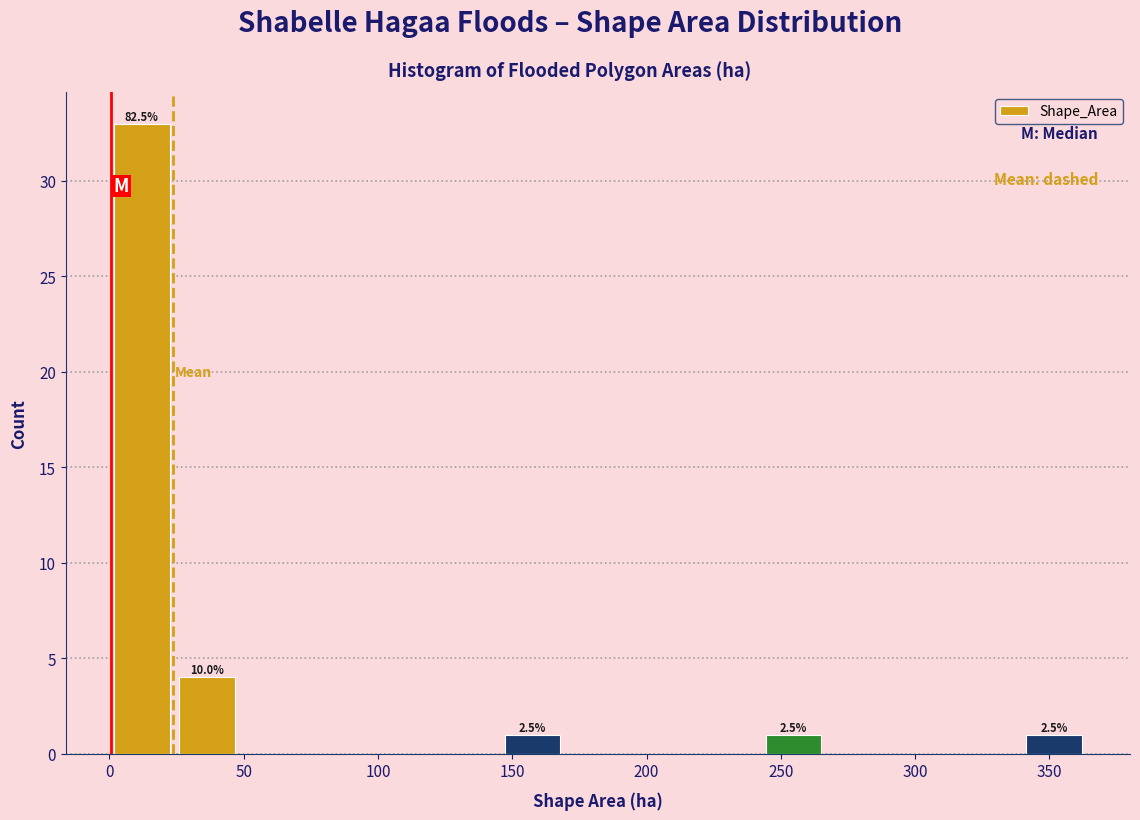

Which range on the x-axis has the tallest bar?

0 to 25